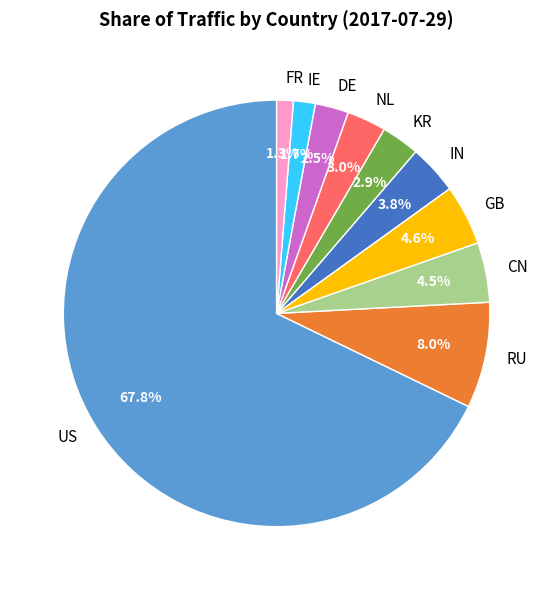

What percentage is NOT represented by KR?

97.1%